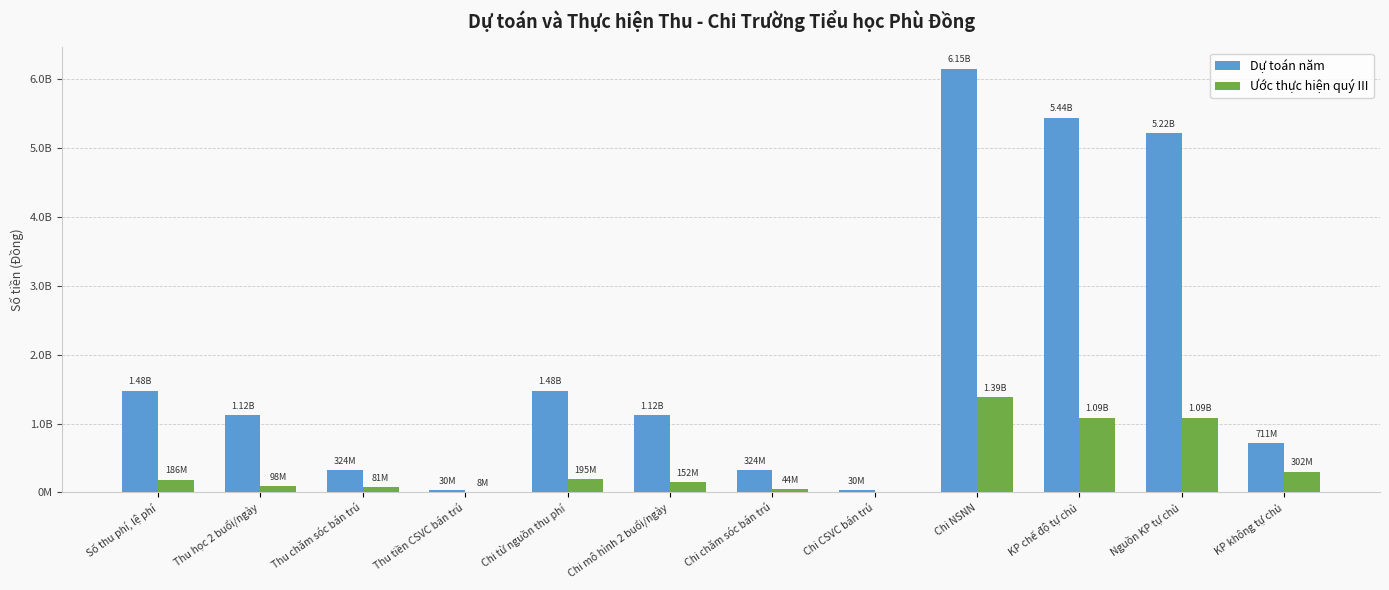

At which category is the sum across all series the highest?

Chi NSNN